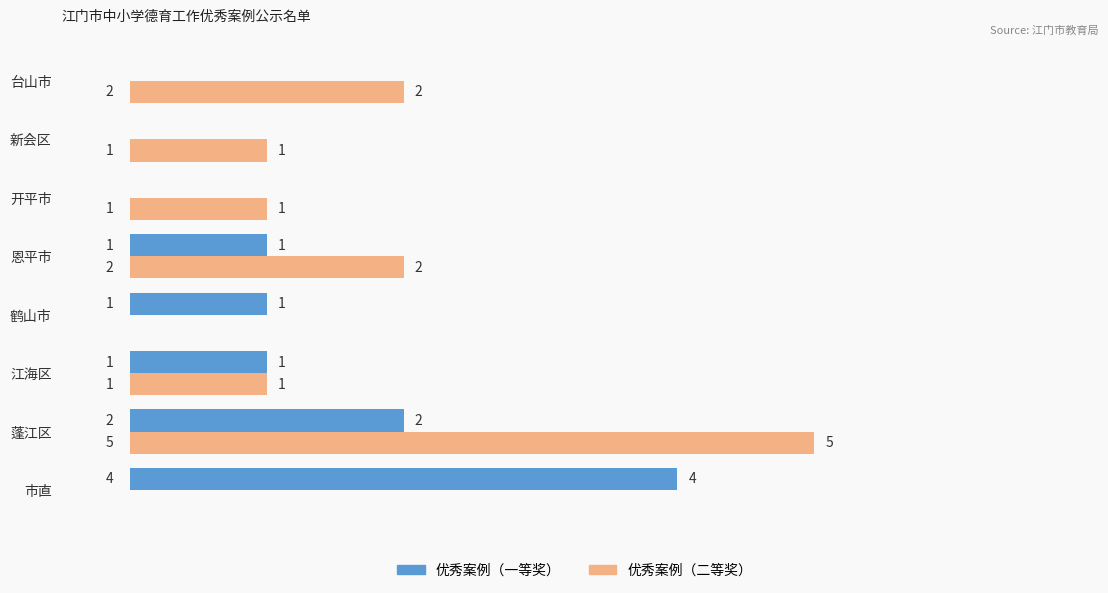

What is the sum of all 优秀案例（二等奖） values?

12